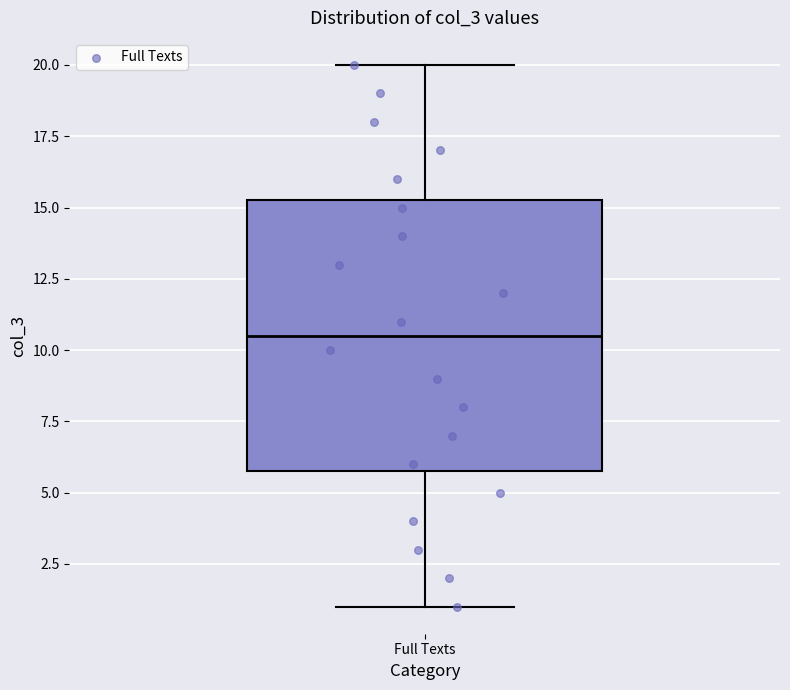

Read this box plot against the y-axis: the position of the median line, the range covered by the box, and the ends of both whiskers. The values are not printed on the chart, so give them approximately, as read against the axis.

median 10.5, box 6.0 to 15.5, whiskers 1.0 to 20.0